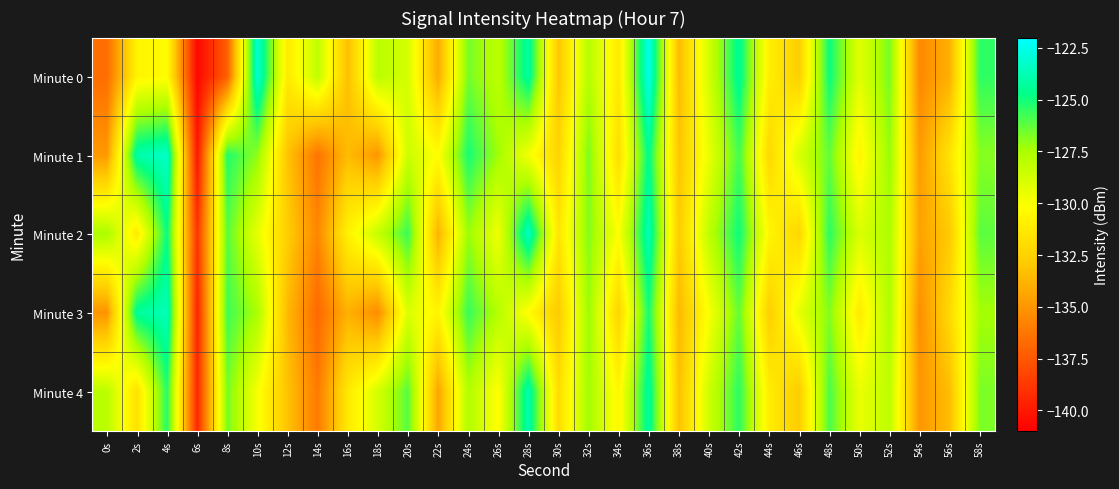

Which series has the widest spread of values?

Minute 0